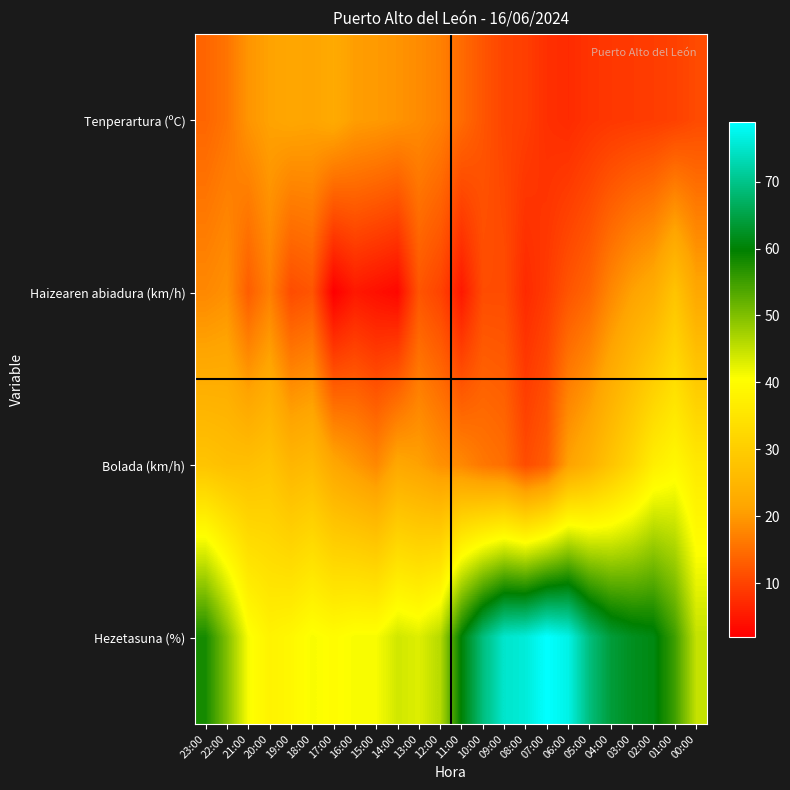

What is the total value across all series at 22:00?

111.7